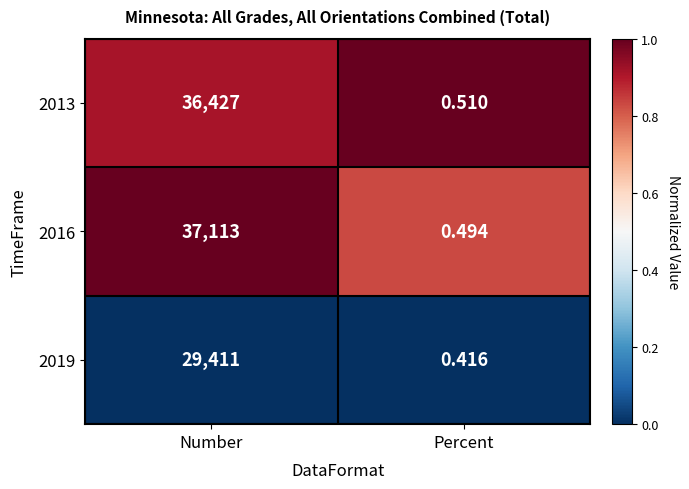

Is the value of 2013 at Percent greater than the value of 2019 at Percent?

Yes